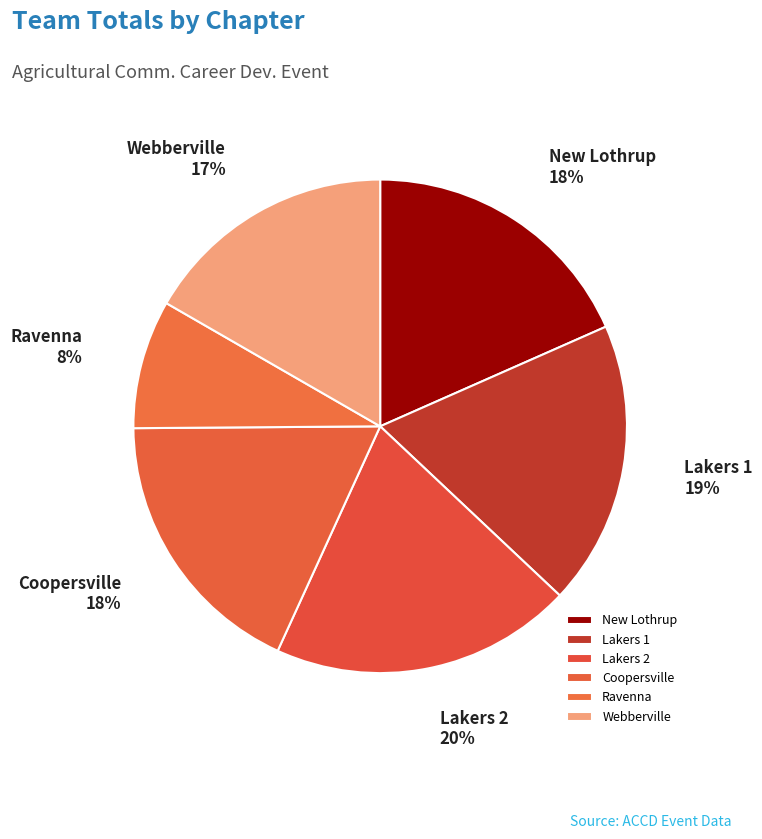

To the nearest percent, what percentage of the pie is Lakers 1?

19%